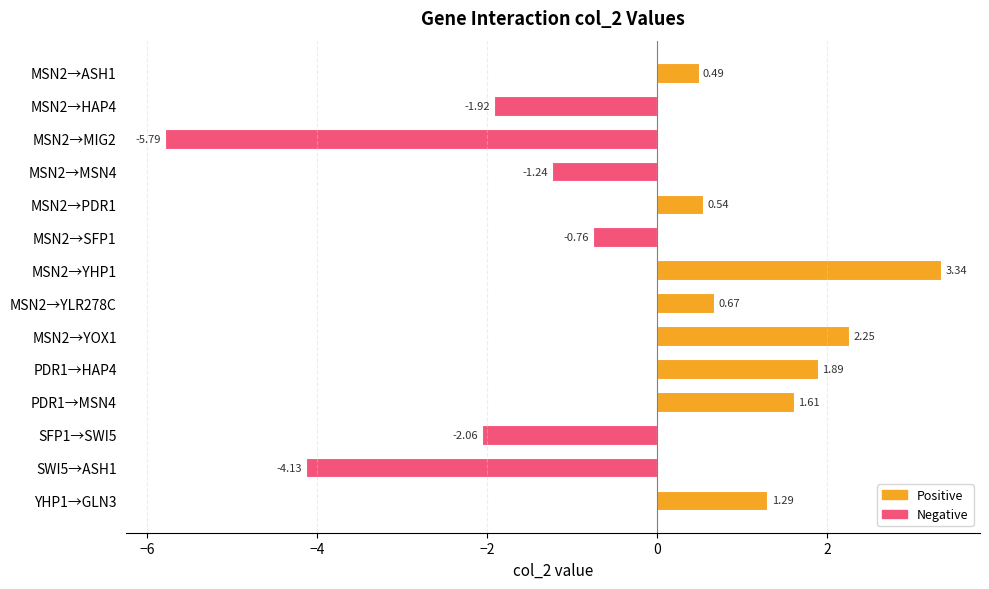

What is the difference between the maximum and minimum values?

9.1